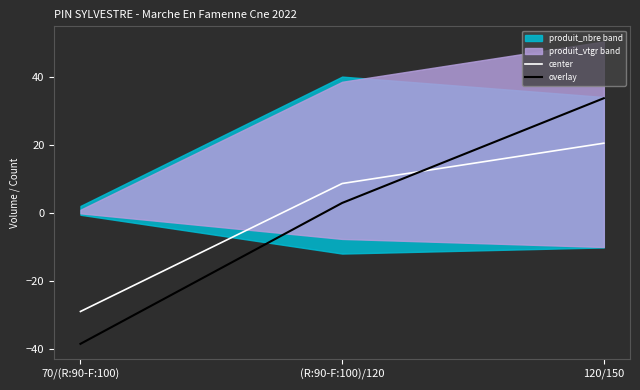

How many values in overlay are below zero?

1